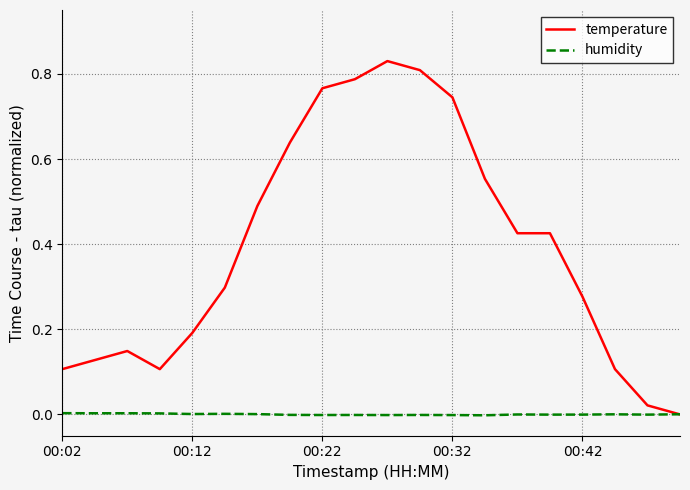

Which series has the largest total across all categories?

temperature